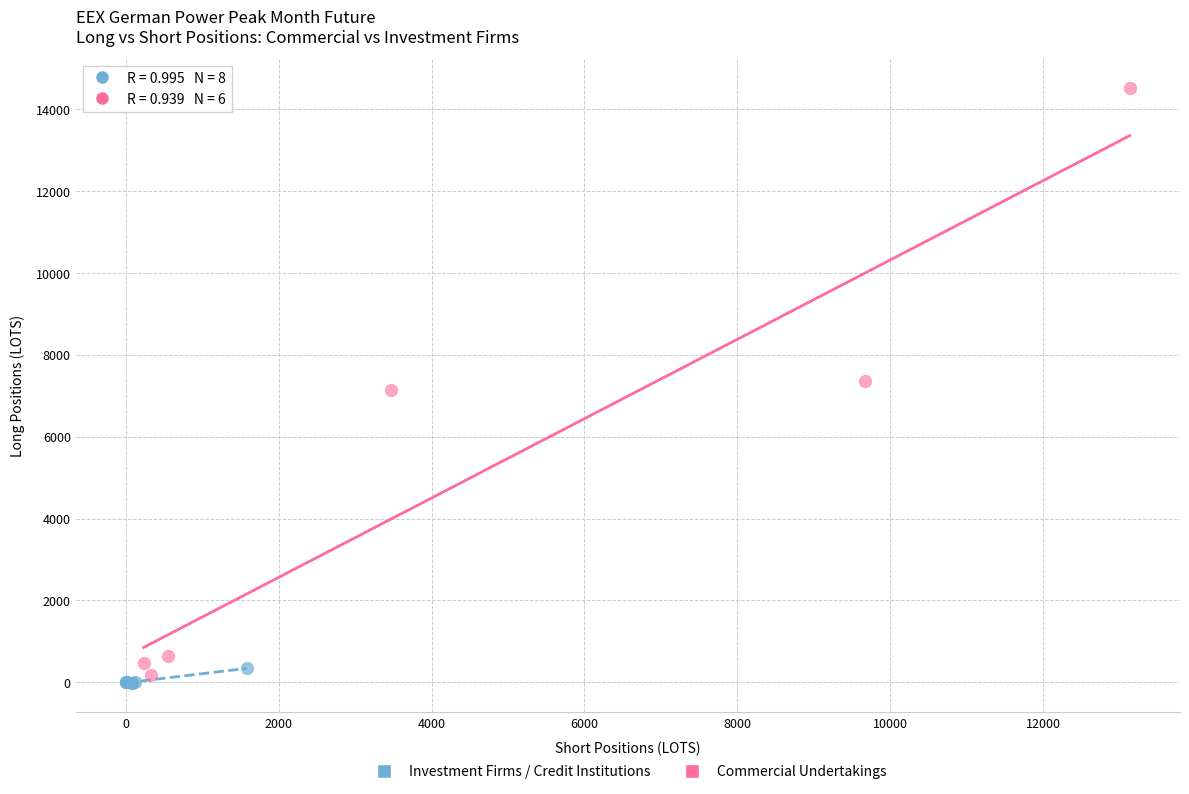

Which series has the largest Y range (max minus min)?

Commercial Undertakings